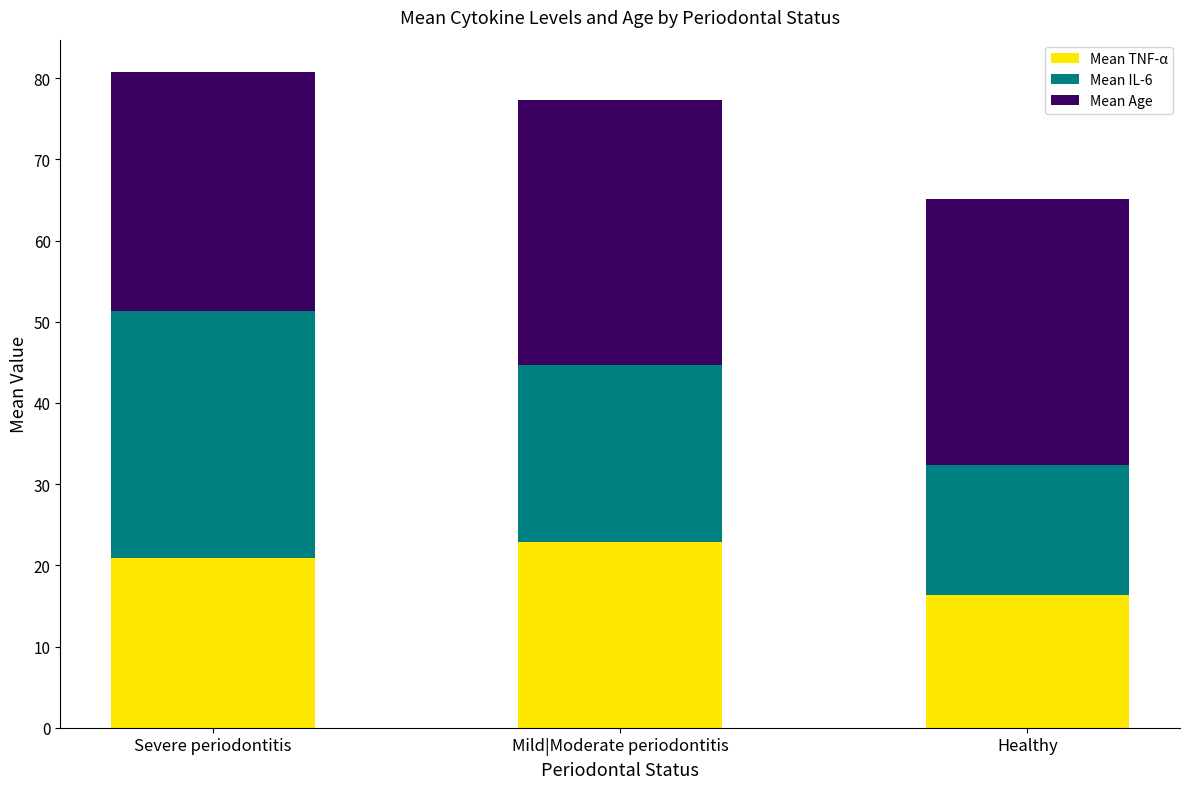

Reading right to left, transcribe the values for Mean TNF-α.

Healthy=16.3	Mild|Moderate periodontitis=22.9	Severe periodontitis=20.9